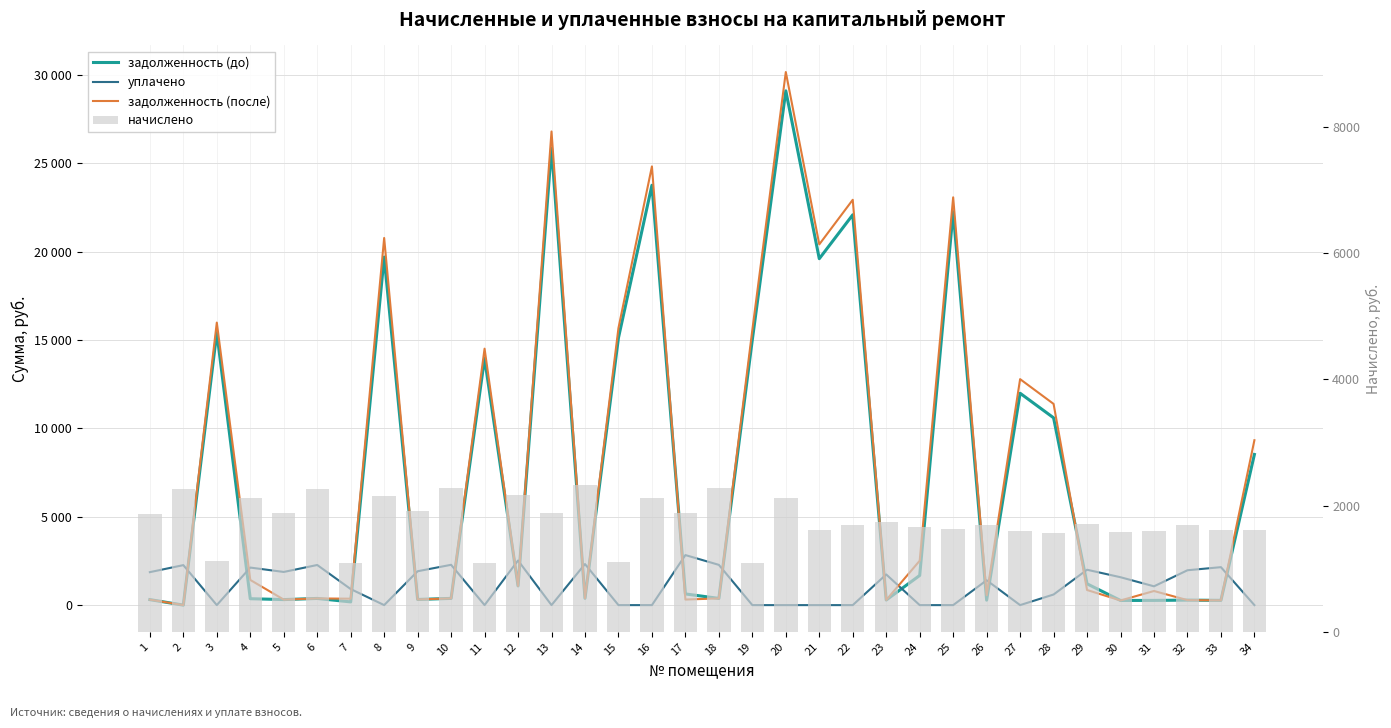

Which series has the widest spread of values?

задолженность (после)